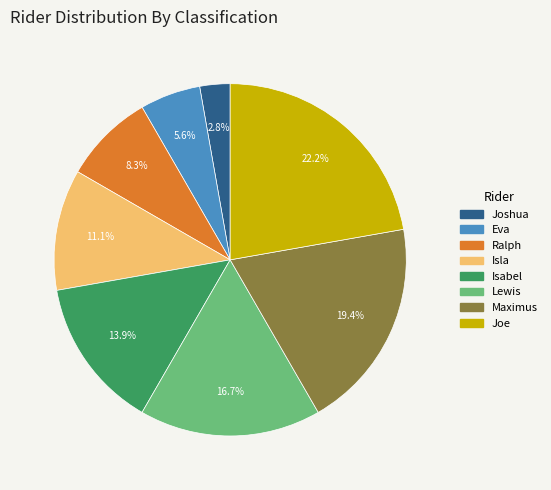

Is the sum of Maximus and Joe greater than half?

No